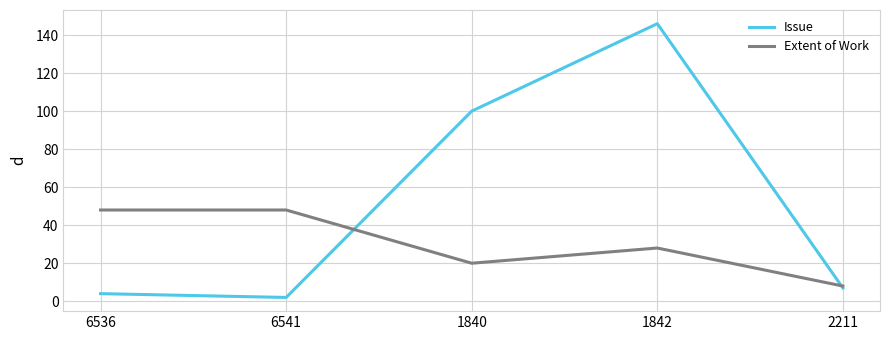

At which label is Issue closest to 74?

1840